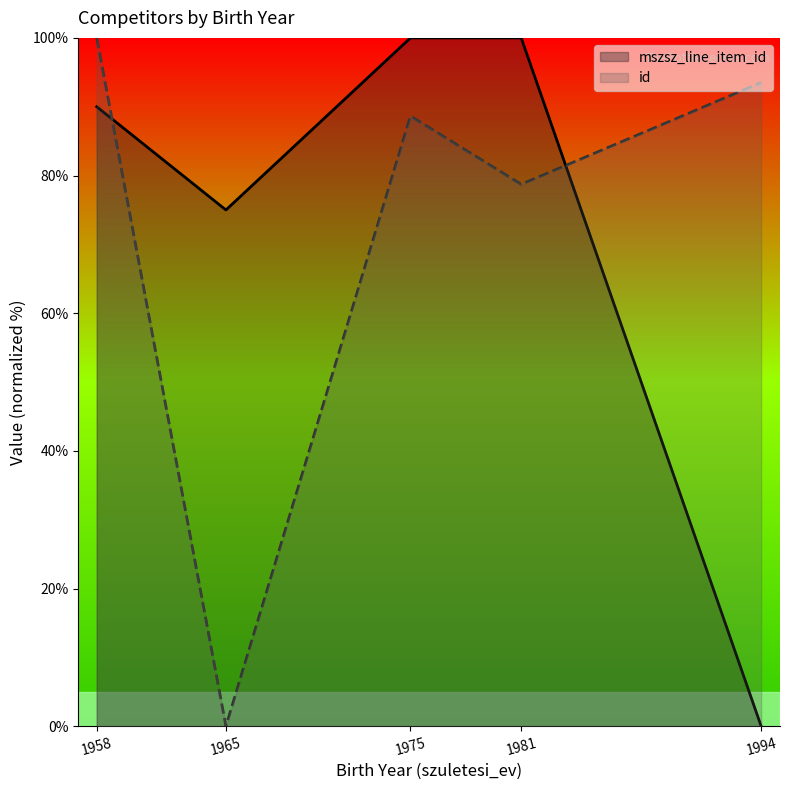

What is the difference between the highest and lowest values at 1965?

75.0